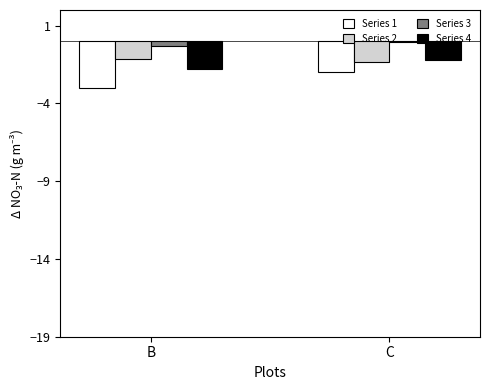

What are all the series names shown in the legend?

Series 1, Series 2, Series 3, Series 4